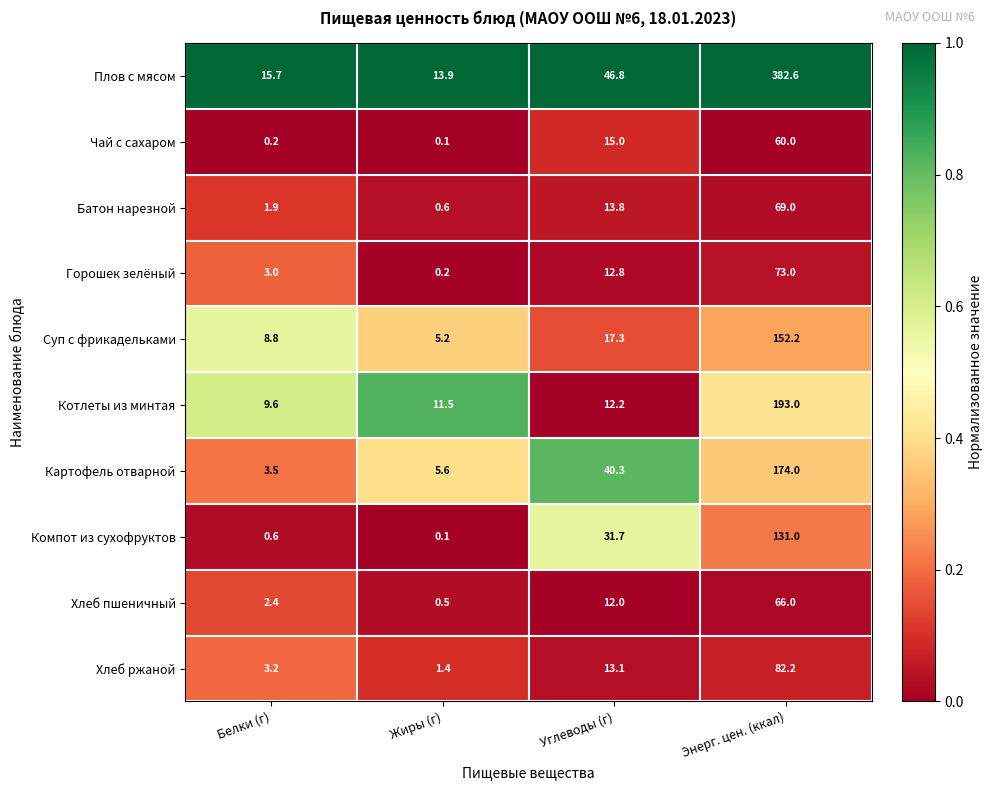

What is the total value across all series at Энерг. цен. (ккал)?

1383.0